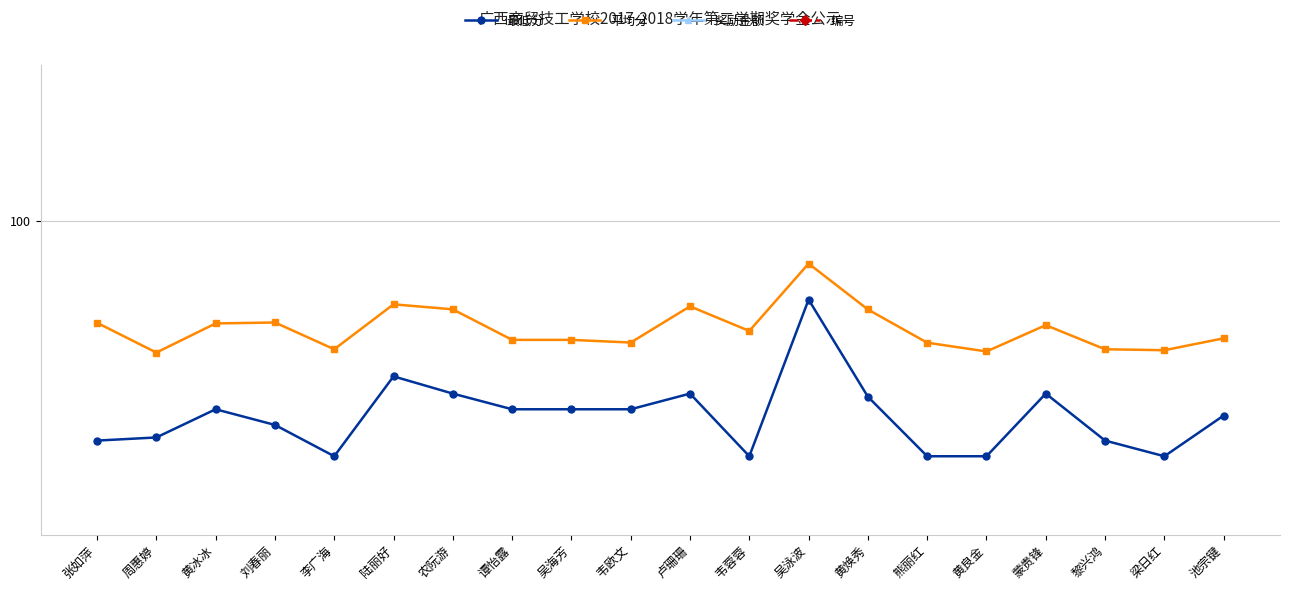

Rank the series at 黄良金 from highest to lowest value.

奖励金额, 平均分, 最低分, 编号